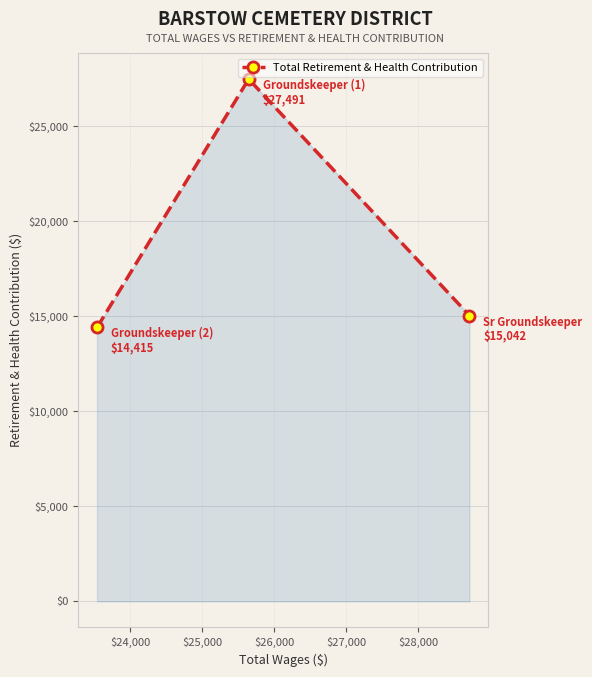

What is the sum of all values?

56948